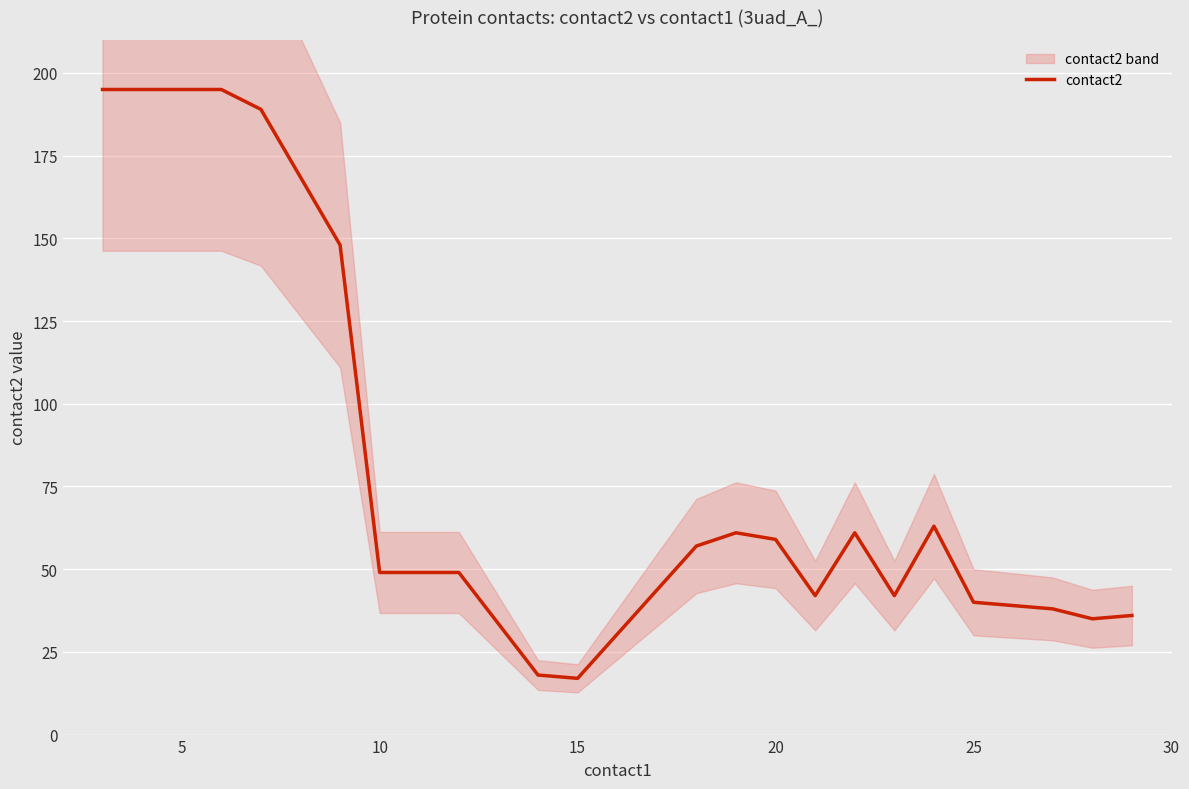

The value of contact2 at 10 is 77. True or false?

False